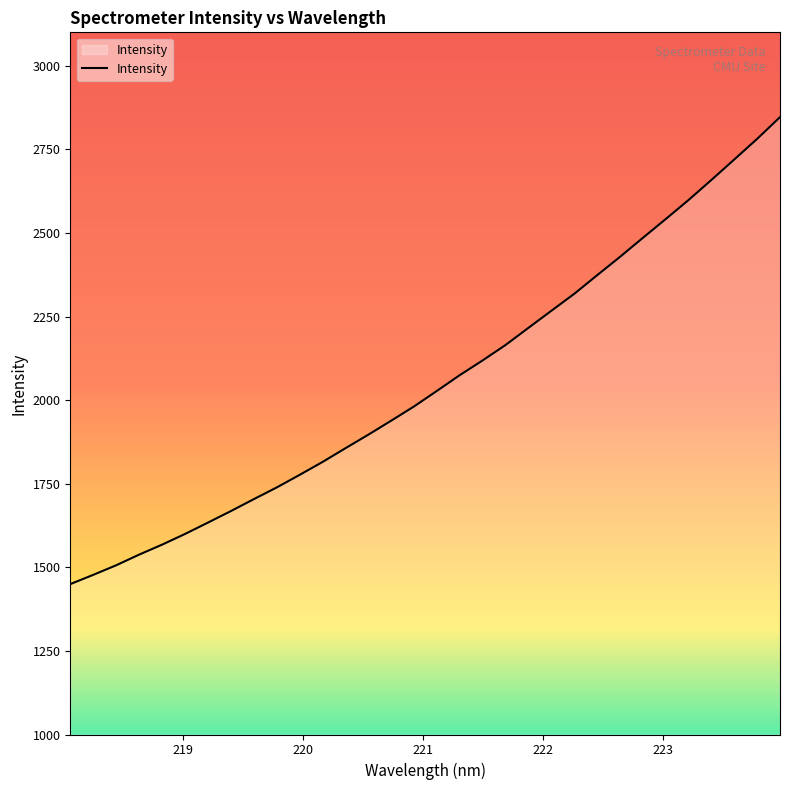

How many values exceed 2027?

16